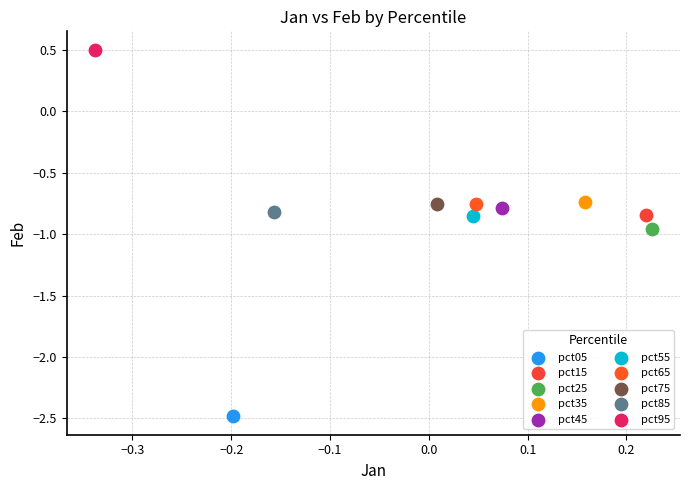

Which series reaches the maximum Y coordinate?

pct95